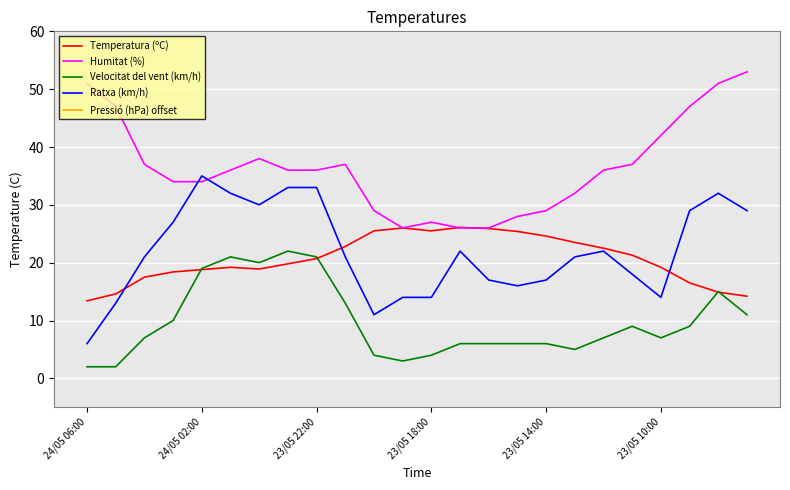

What is the maximum value for Pressió (hPa) offset?

950.2